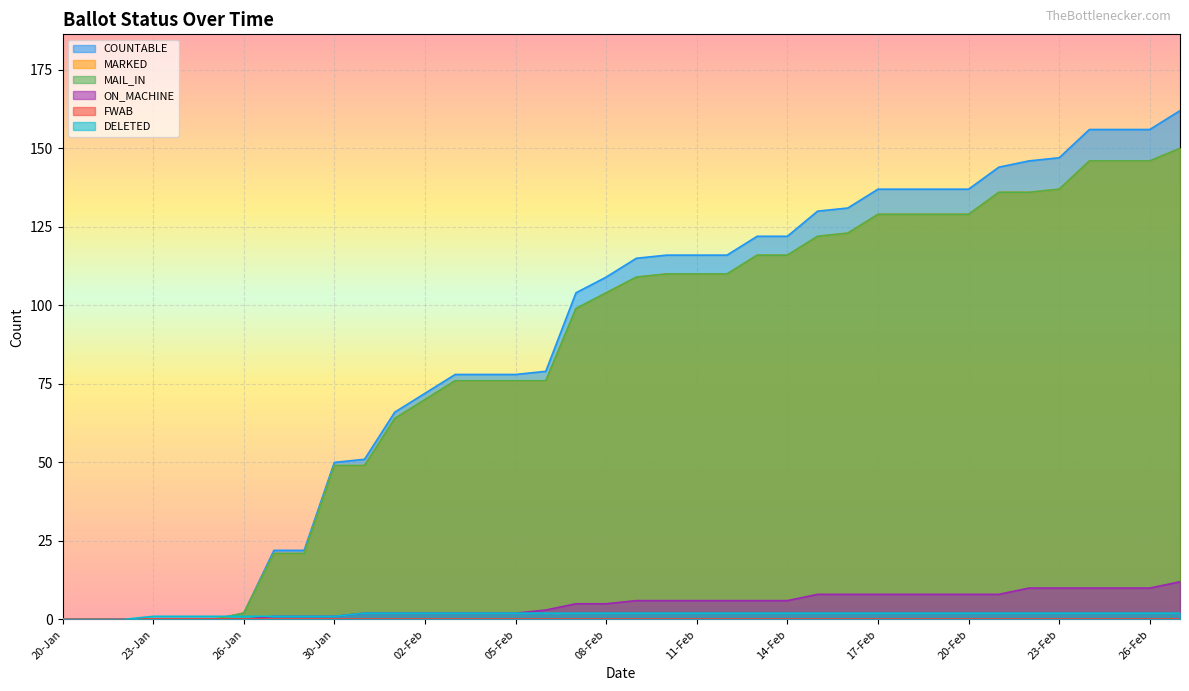

What is the highest value of the DELETED series?

2